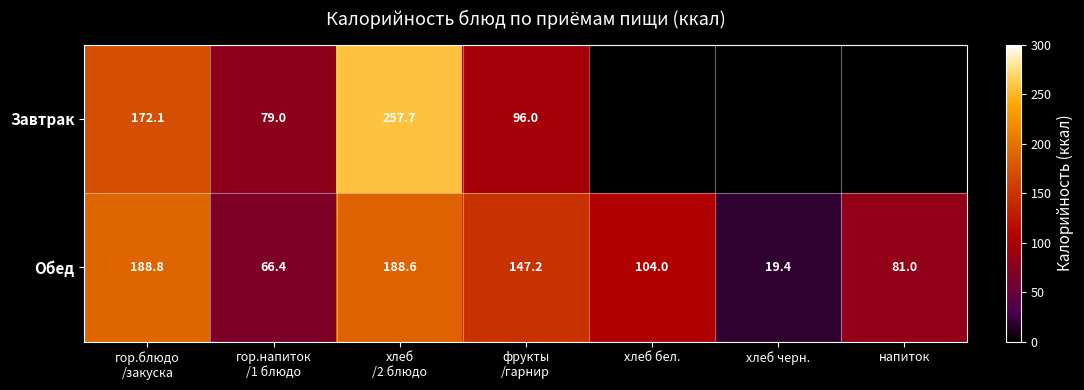

Which has a higher value, хлеб
/2 блюдо or гор.напиток
/1 блюдо?

хлеб
/2 блюдо